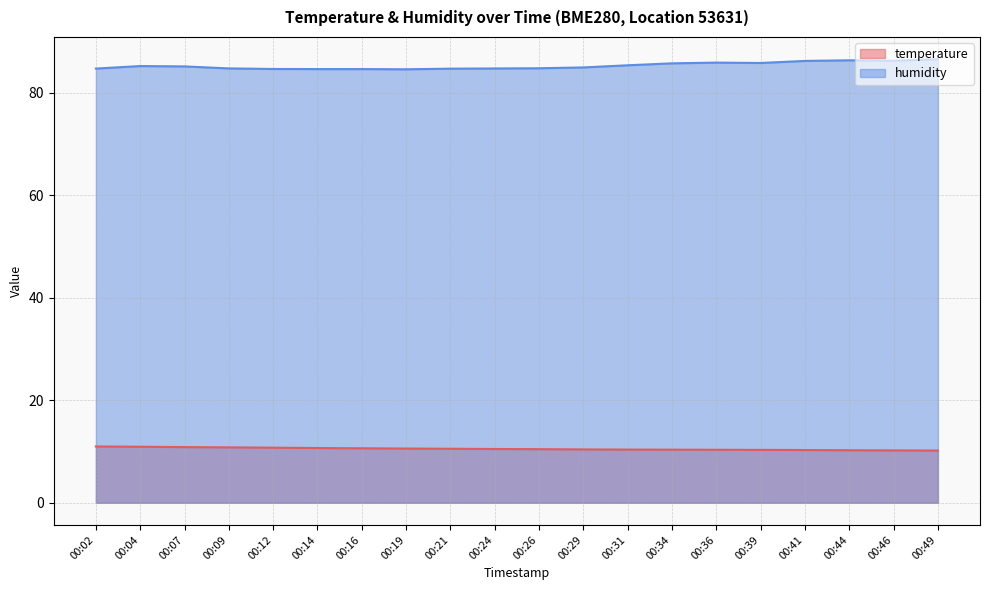

True or false: humidity has more than 0 interior local peaks.

True